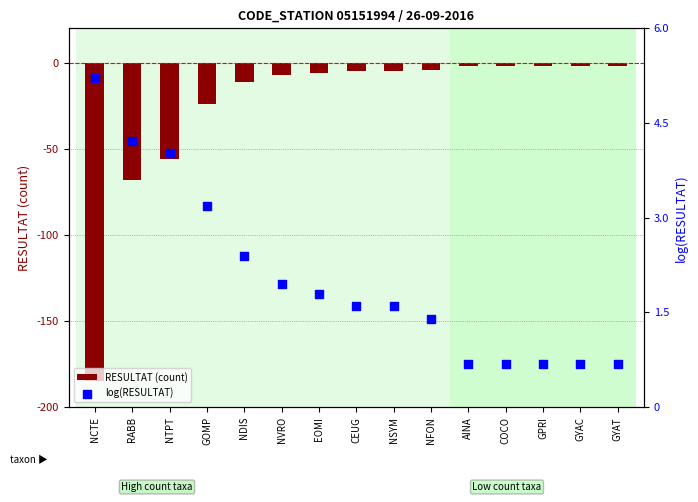

Which series has the largest Y range (max minus min)?

RESULTAT (count)